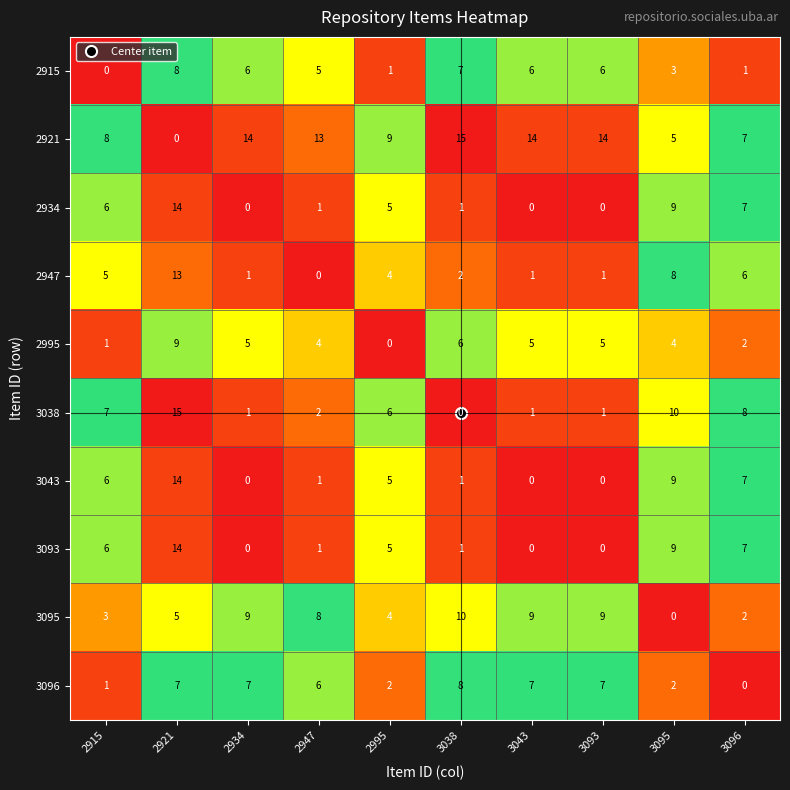

What is the difference between the maximum and second lowest values in the 2915 series?

7